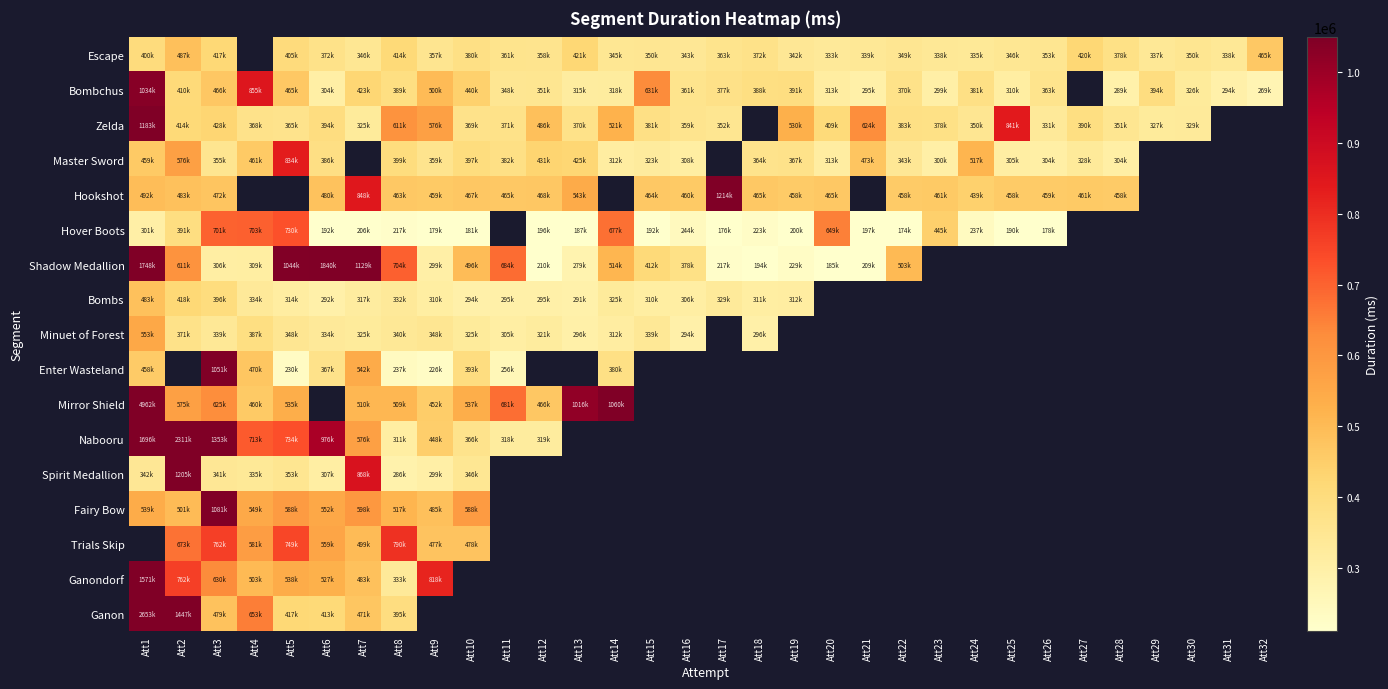

What is the difference between the Bombs values at Att3 and Att19?

83975.0